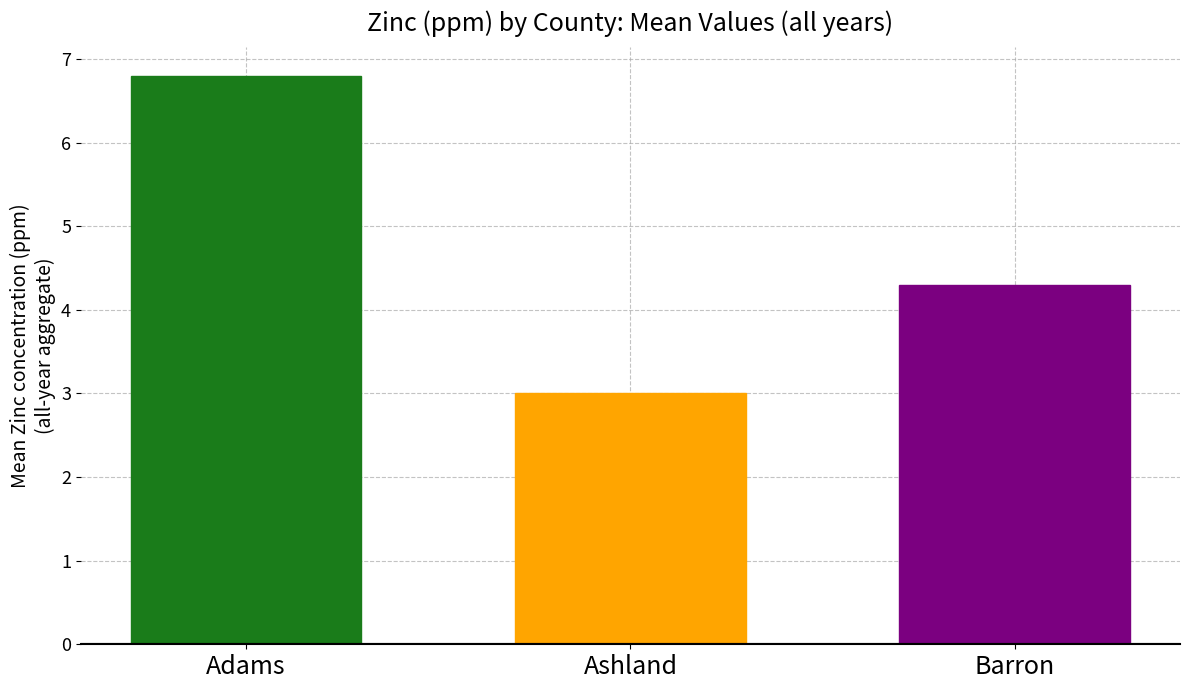

Count the number of categories in the chart.

3